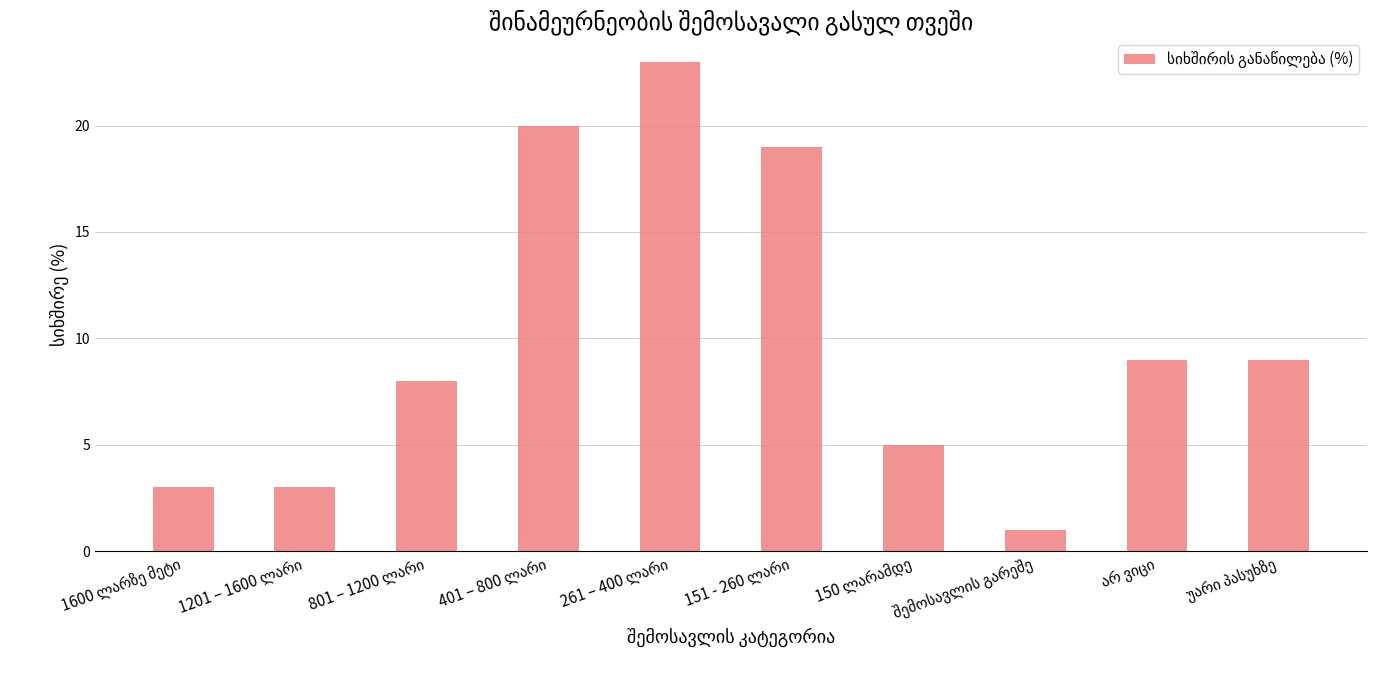

What is the greatest value displayed?

23